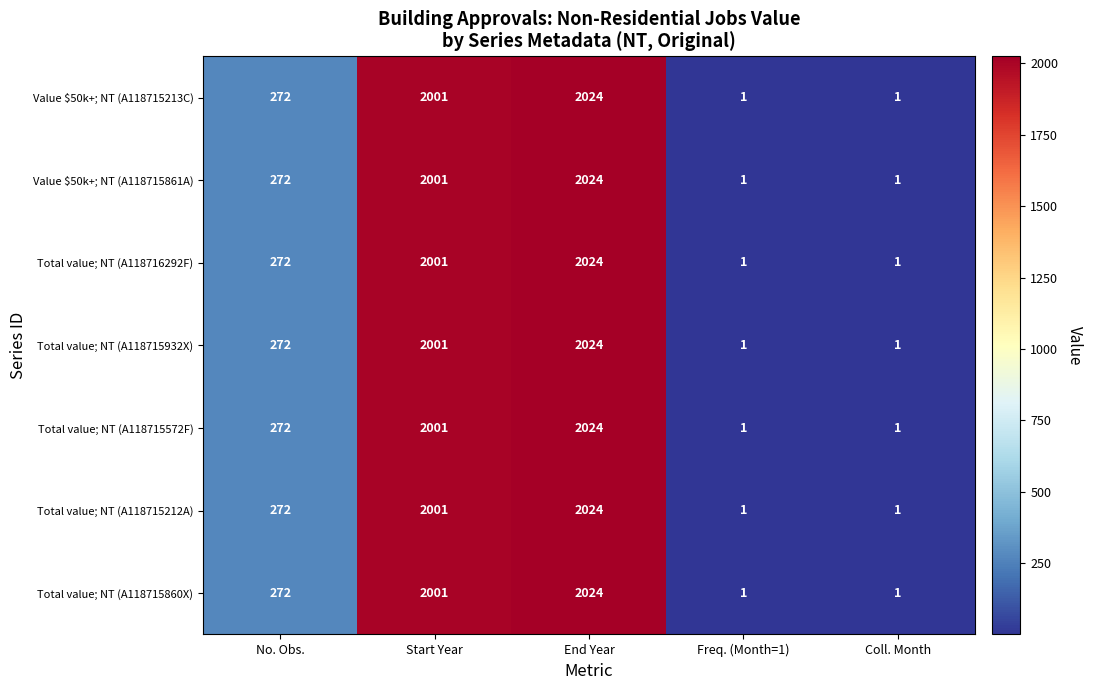

Which category has the highest value in the Total value; NT (A118716292F) series?

End Year